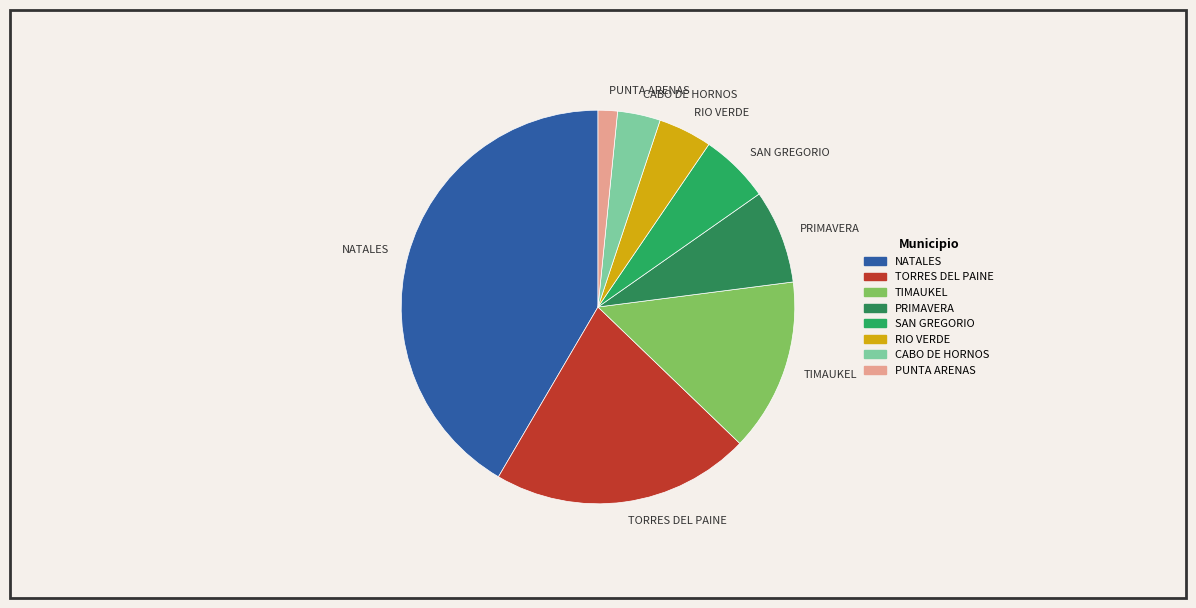

How many slices are in this pie chart?

8